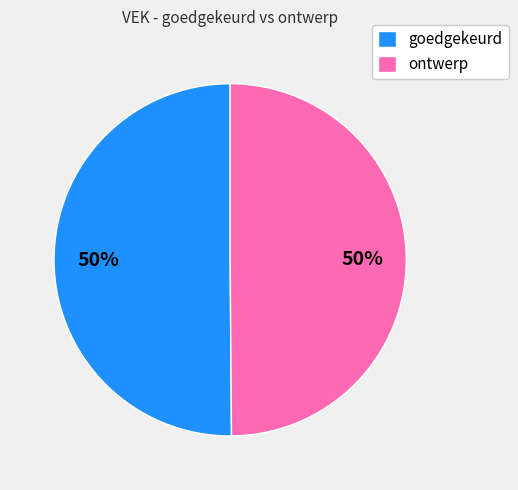

Is it true that ontwerp is 61% of the pie?

False